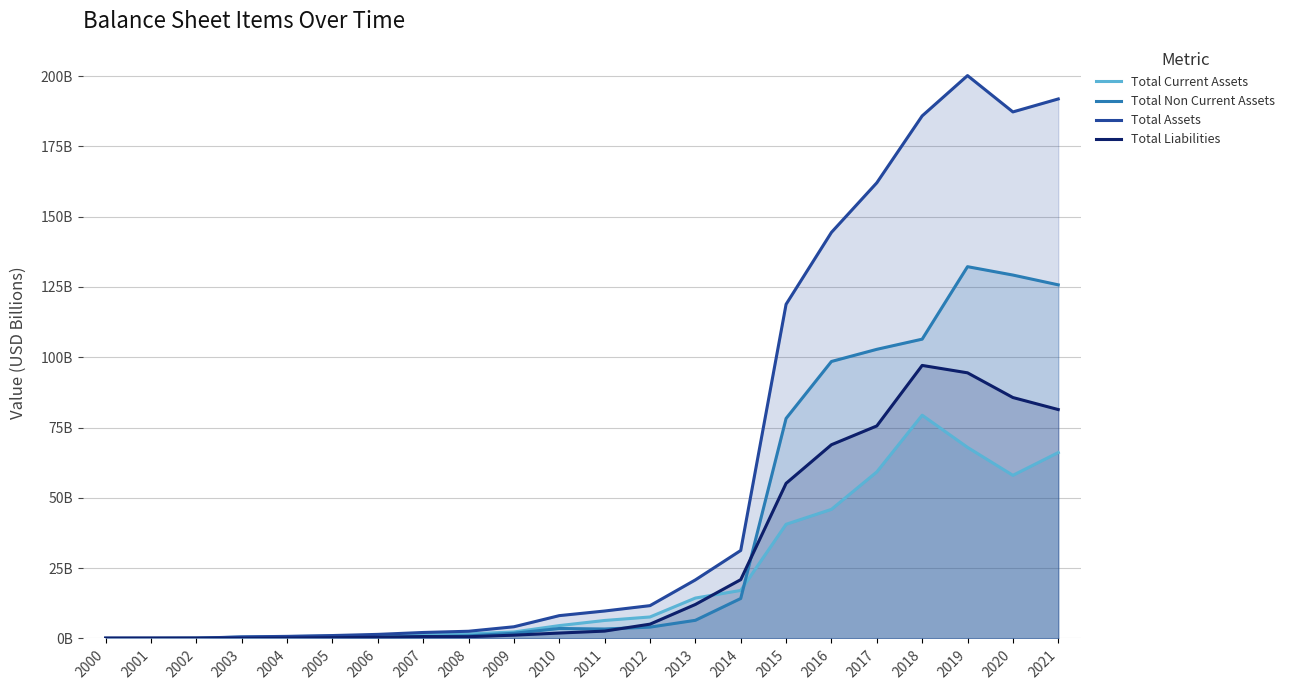

What are all the series names shown in the legend?

Total Current Assets, Total Non Current Assets, Total Assets, Total Liabilities